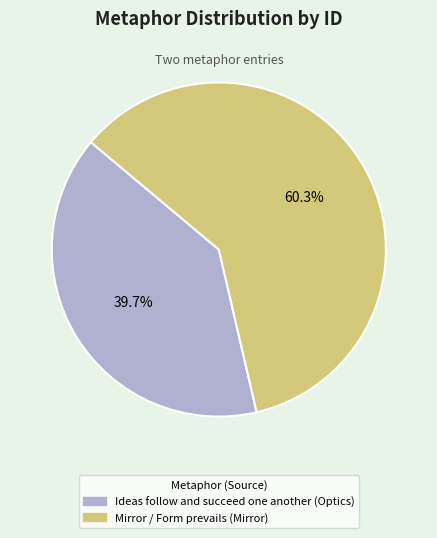

What is the total percentage of Mirror / Form prevails (Mirror) and Ideas follow and succeed one another (Optics)?

100.0%